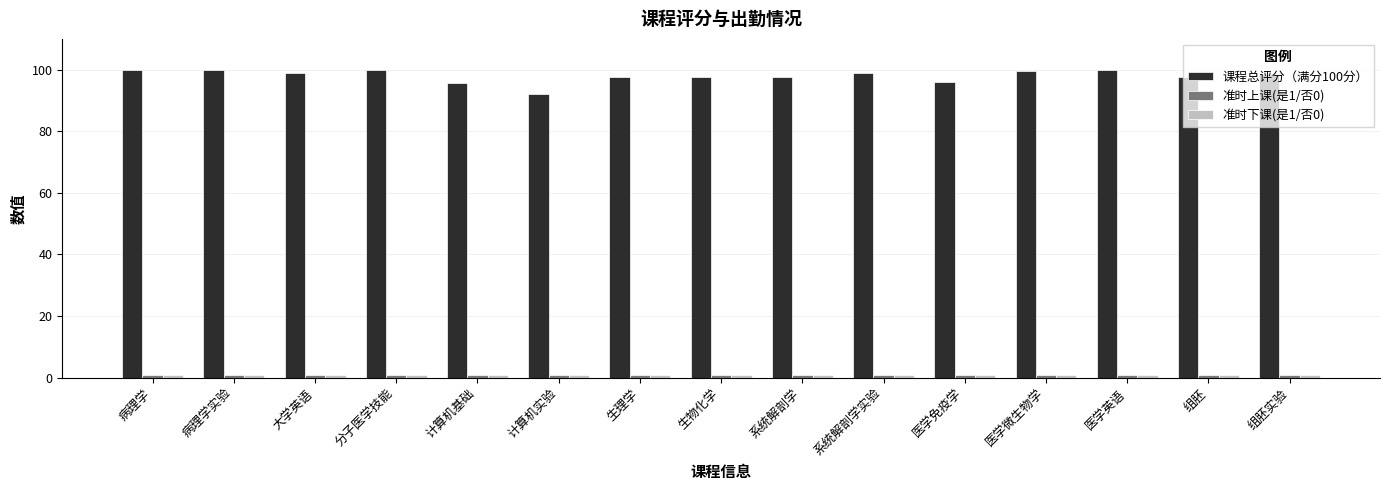

At how many categories does at least one series exceed 8?

15